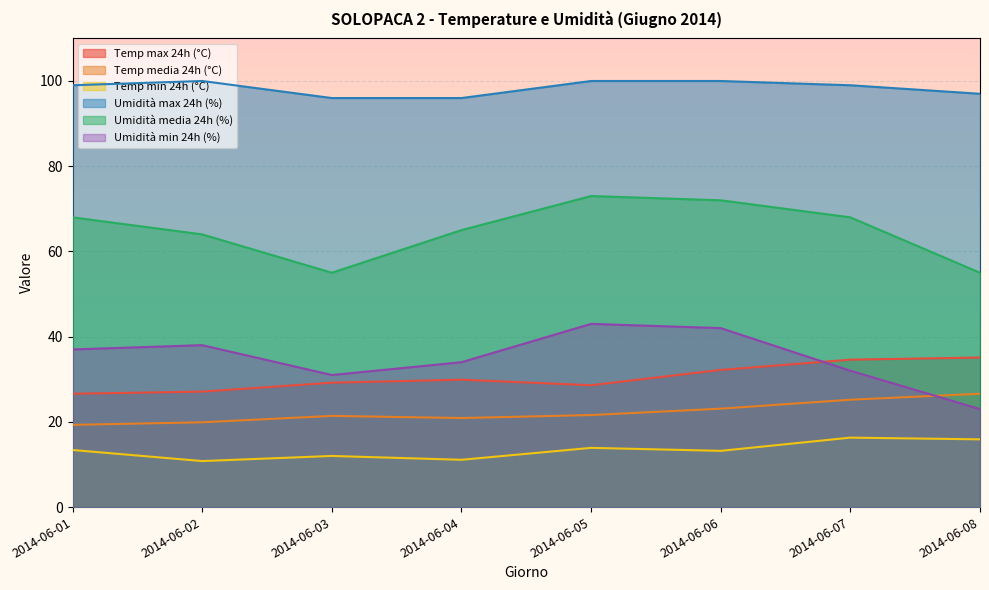

Which category has the highest value in the Temp media 24h (°C) series?

2014-06-08